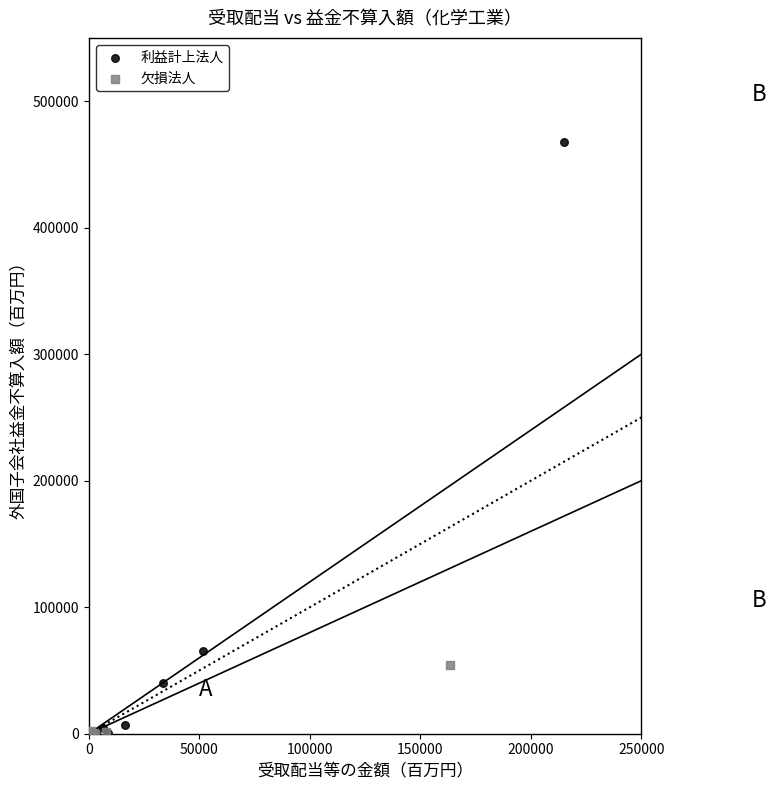

Which series has the widest spread of Y values?

利益計上法人